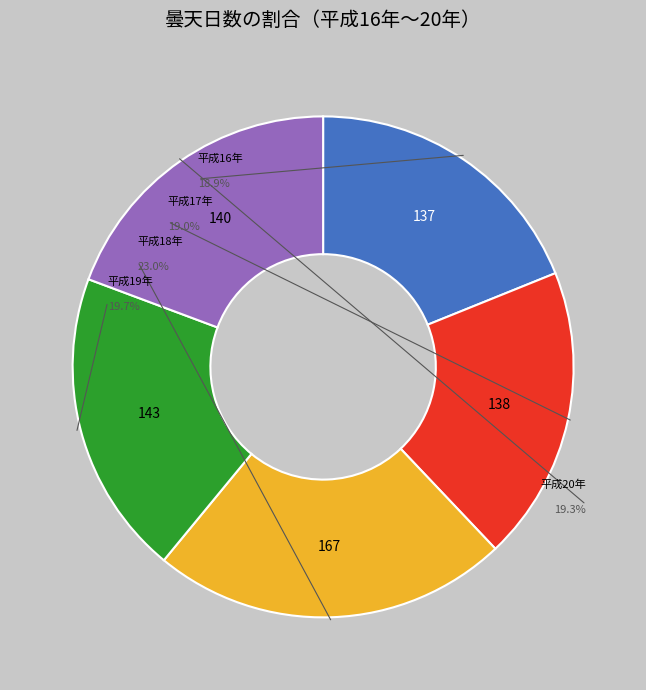

Which category has the smallest portion of the pie?

平成16年